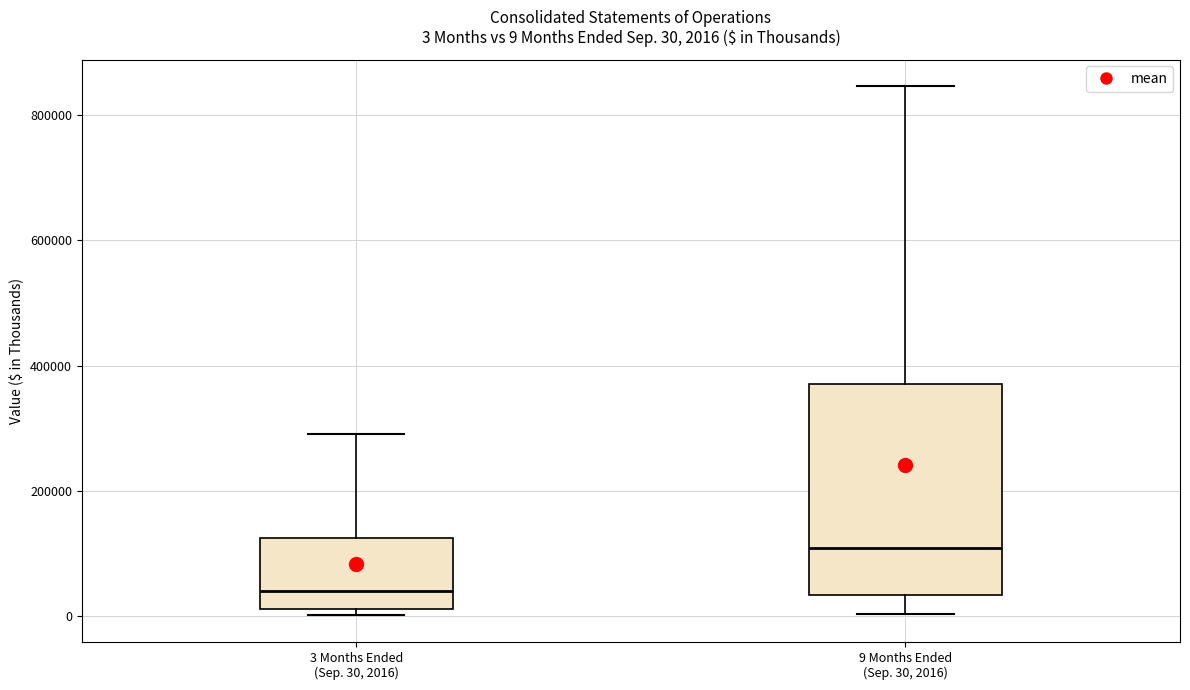

Which box is the tallest, from its lower edge to its upper edge?

9 Months Ended (Sep. 30, 2016)